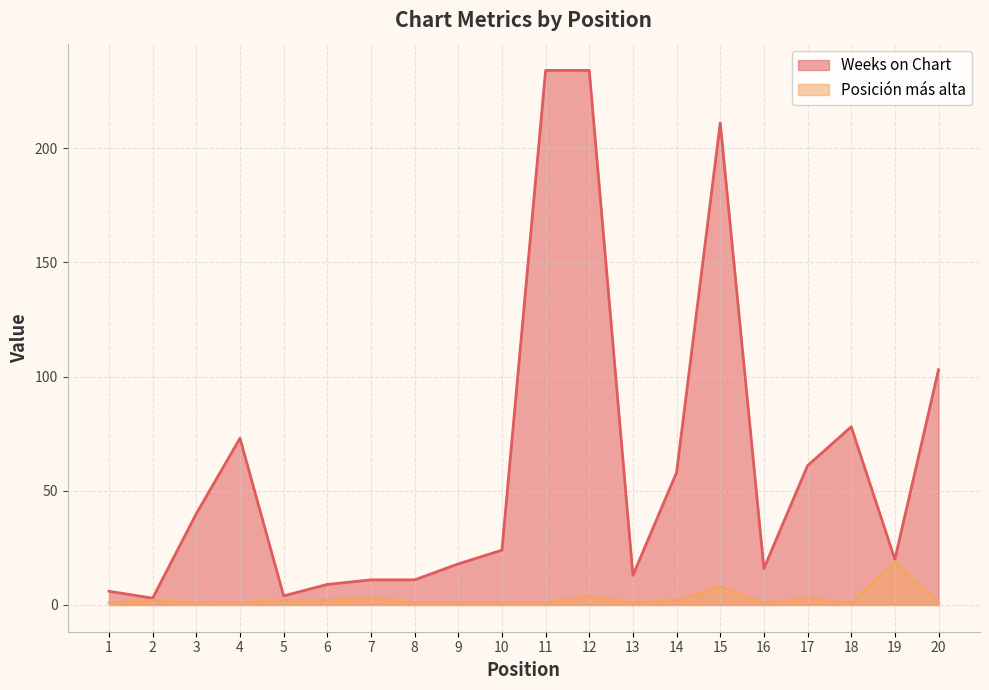

At which category is the sum across all series the highest?

12